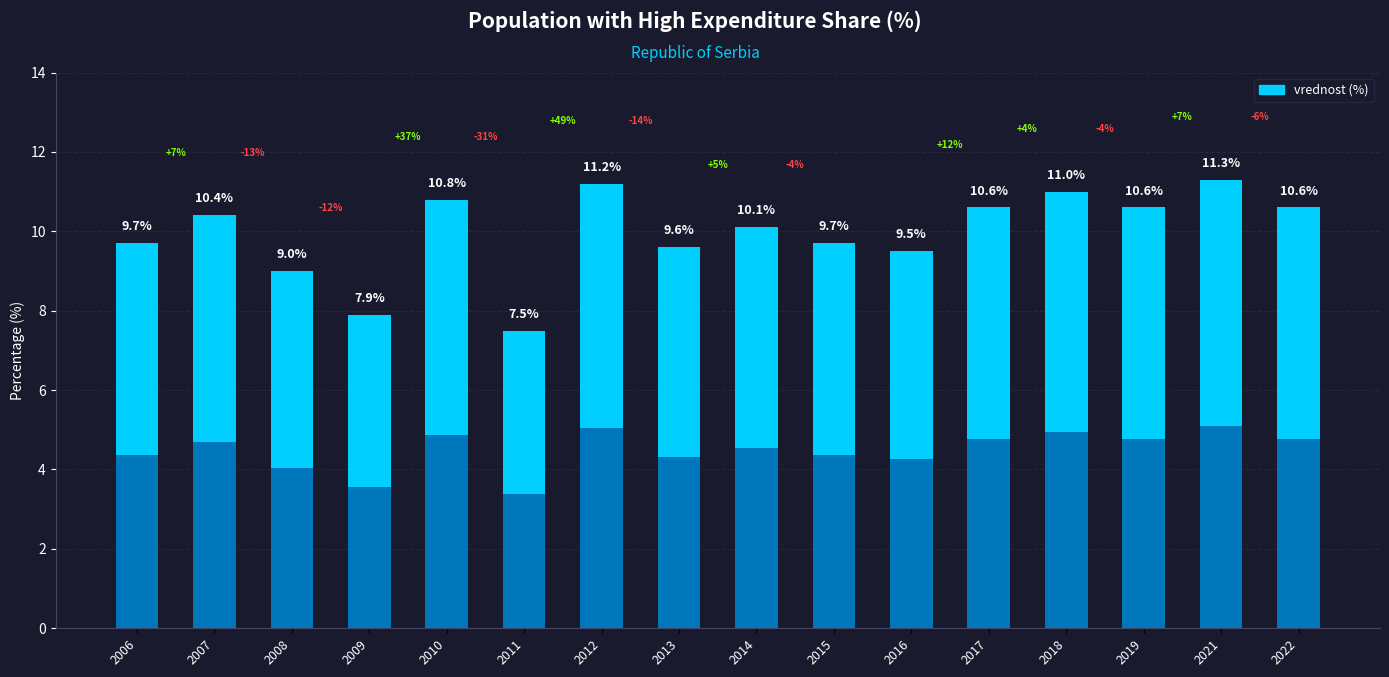

What is the value of the 6th bar from the left?

7.5